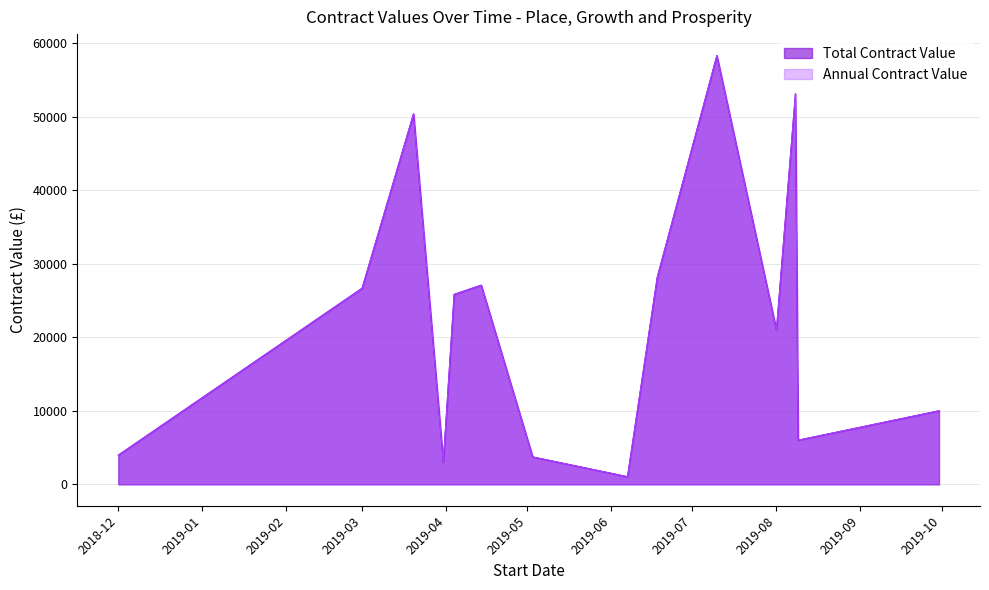

Where does the Annual Contract Value series first go above 25840?

2019-04-14